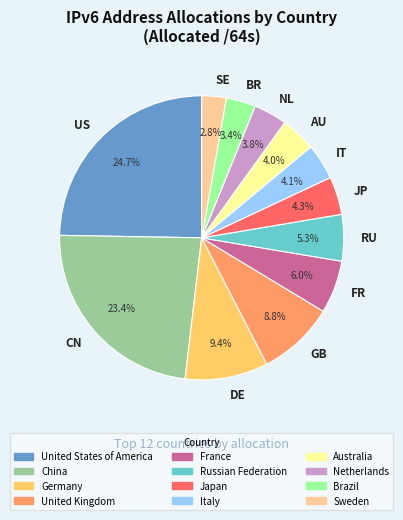

Is there a majority slice in this chart?

No